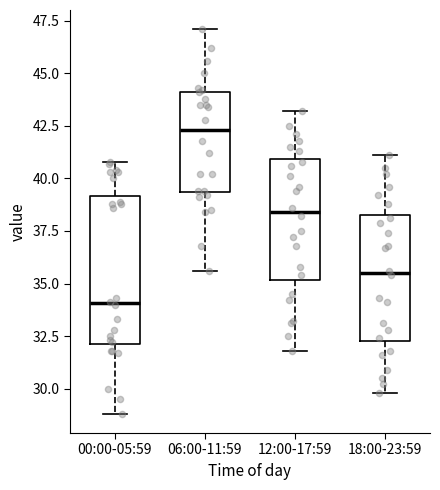

Where is the upper edge of the box for 06:00-11:59 on the y-axis? The values are not printed on the chart, so give them approximately, as read against the axis.

44.0